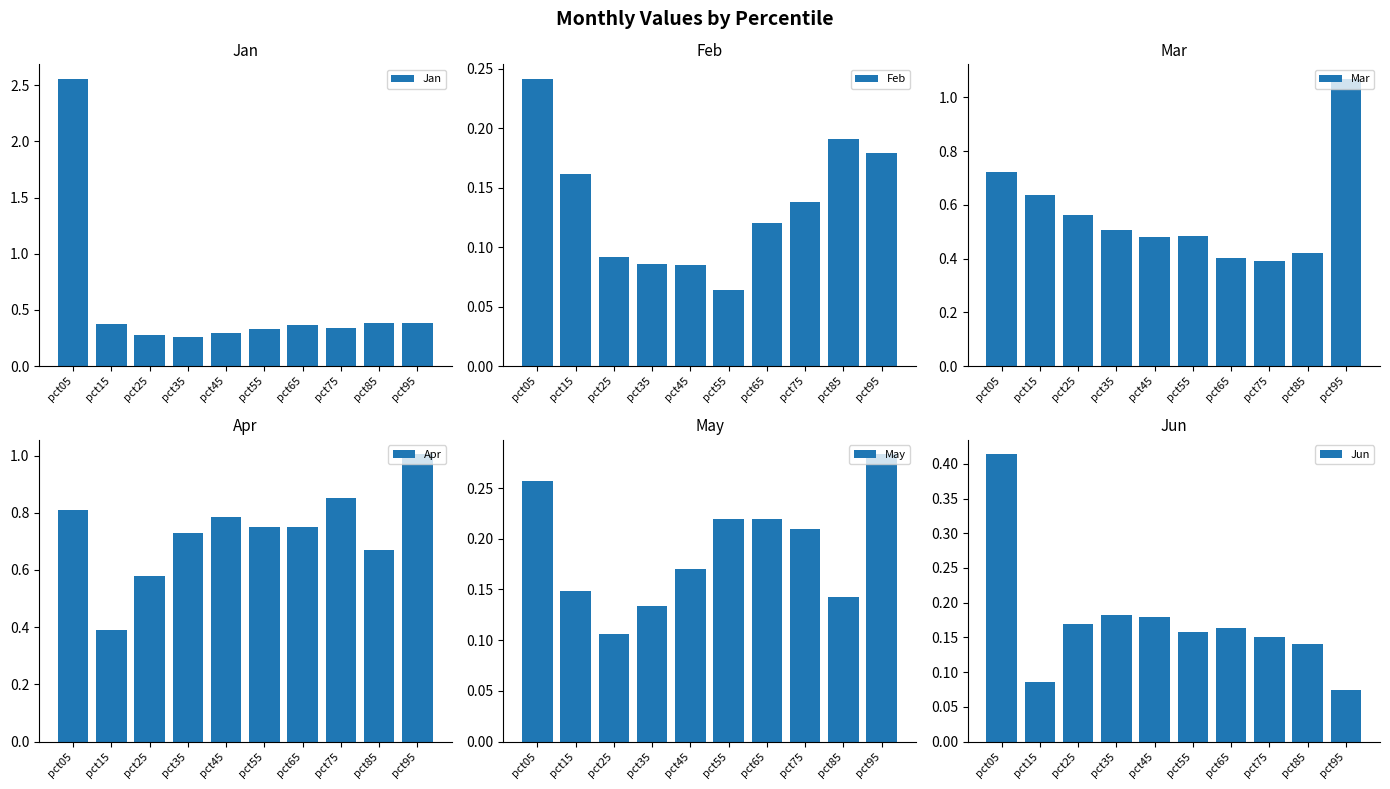

What is the value of the Feb bar at the 4th from the left?

0.1